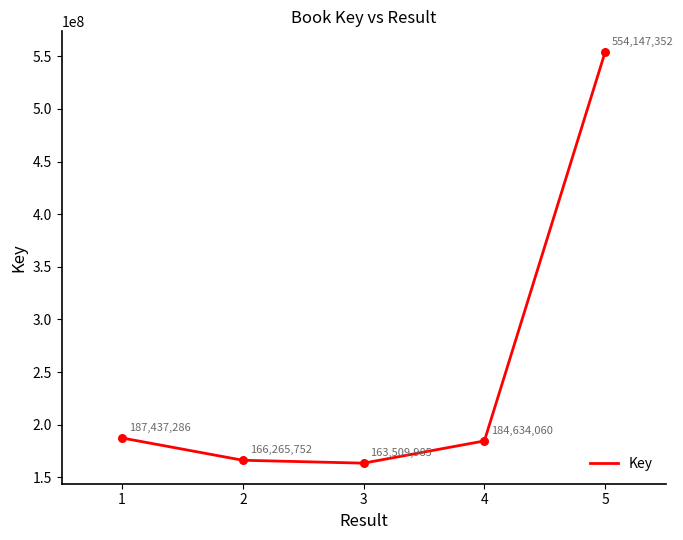

What is the change in value from 4 to 5?

+369513292